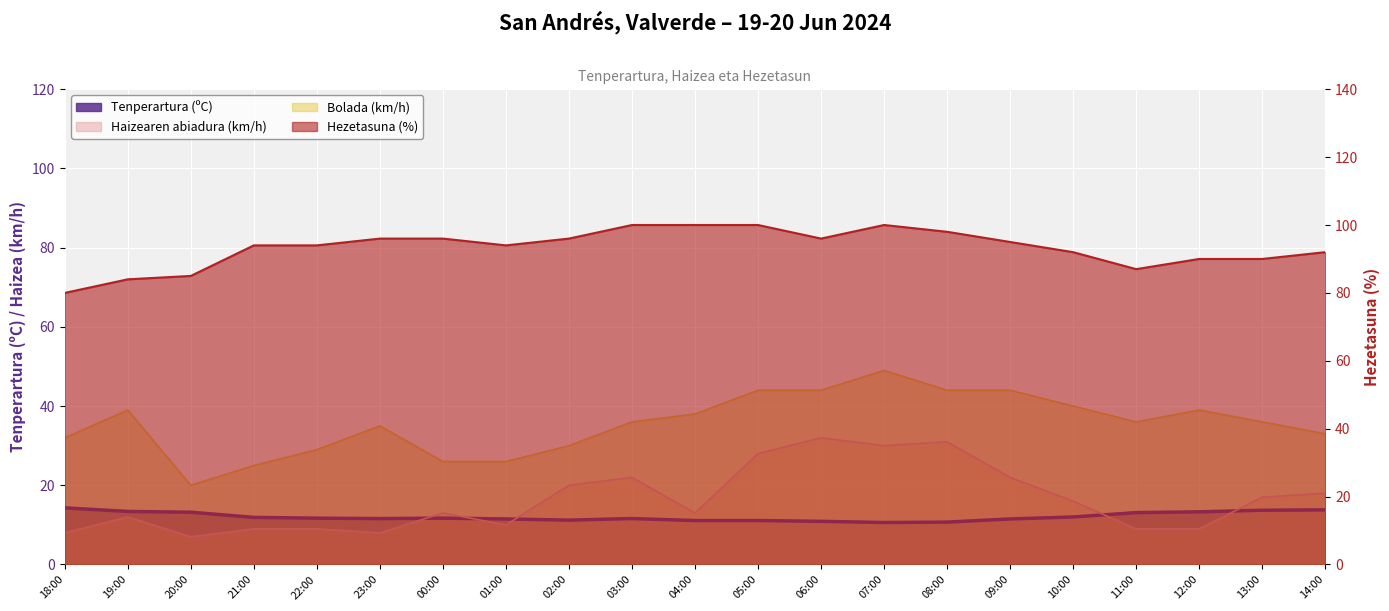

True or false: Tenperartura (ºC) and Bolada (km/h) intersect in this chart.

False